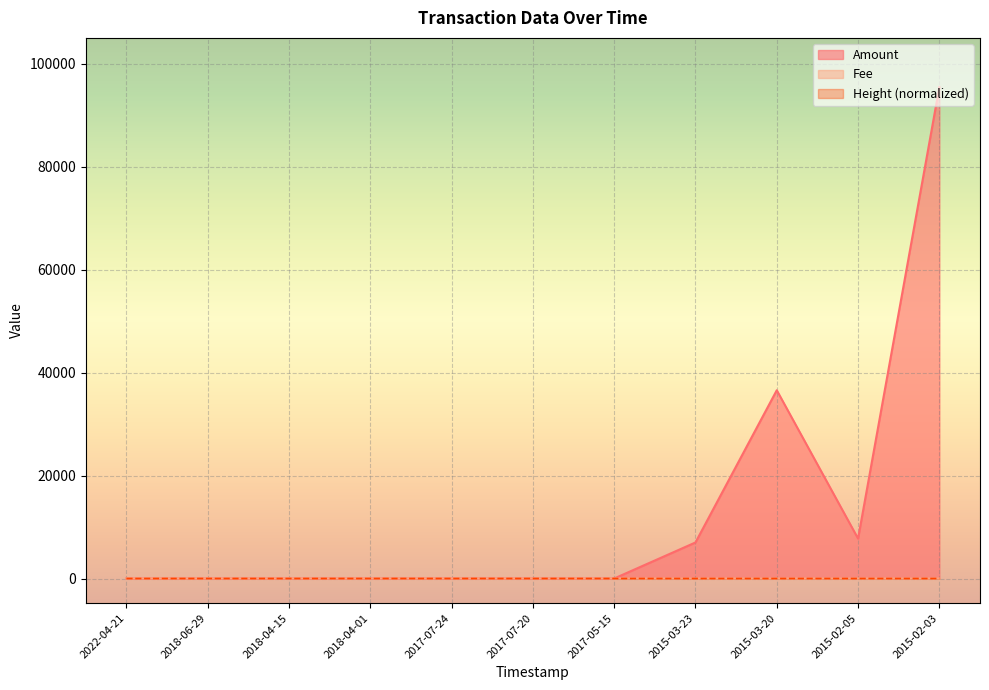

What is the label of the 1st point from the left?

2022-04-21